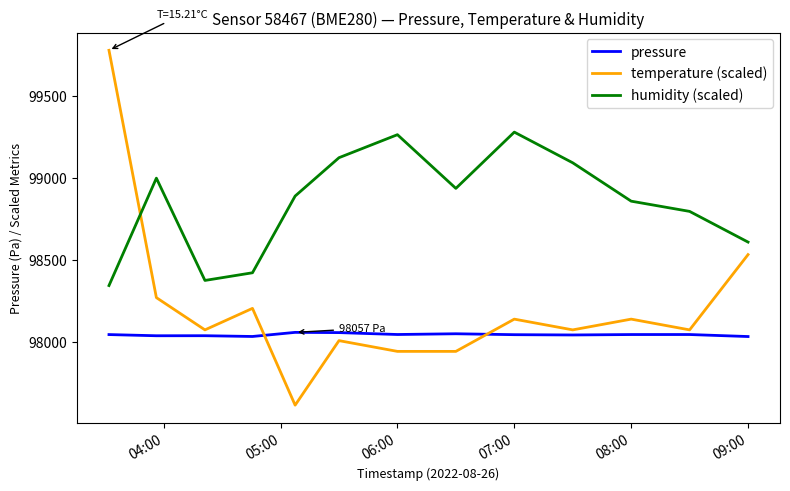

Which series has the widest spread of values?

temperature (scaled)